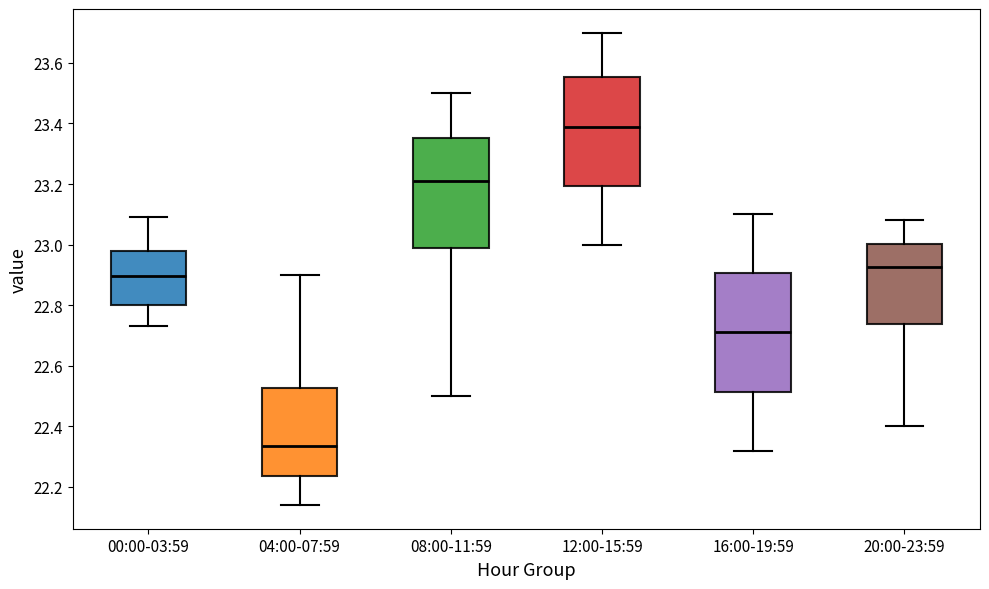

Which box's median line is the lowest?

04:00-07:59